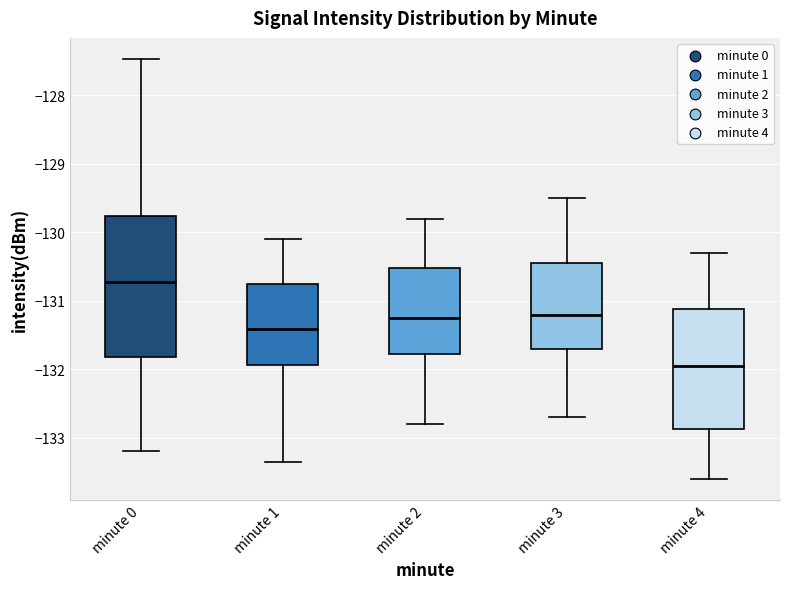

Where is the lower edge of the box for minute 0 on the y-axis? The values are not printed on the chart, so give them approximately, as read against the axis.

-131.8